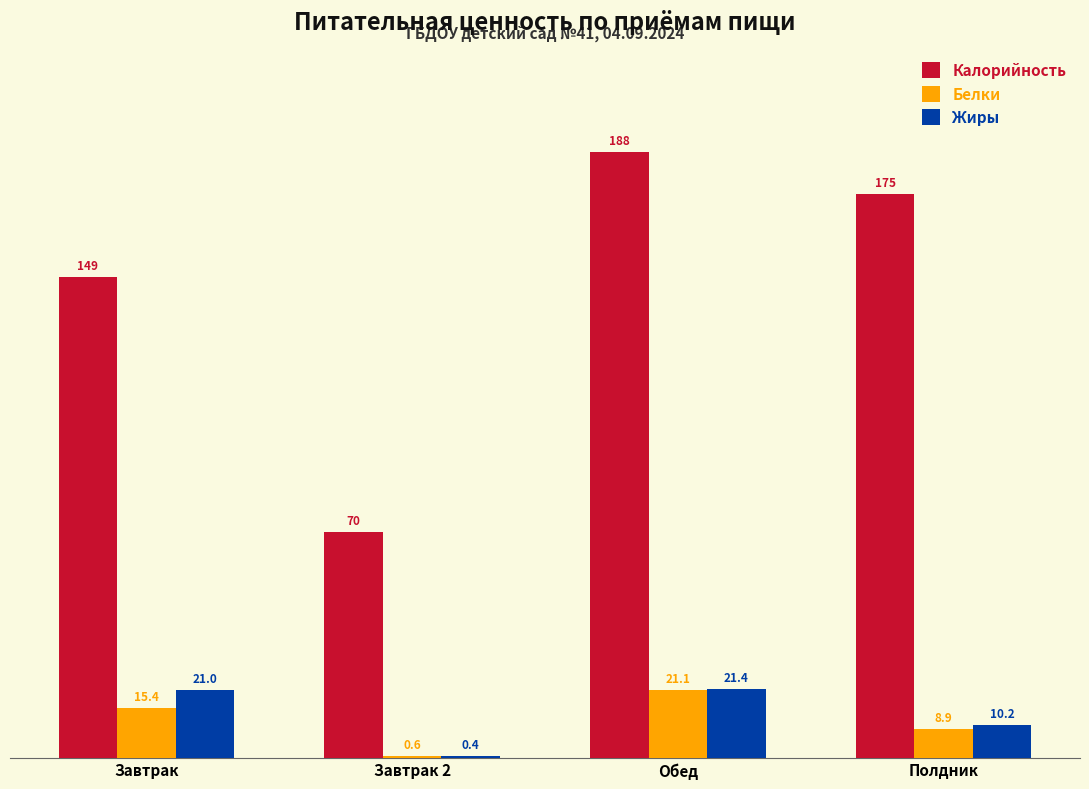

Which series has the widest spread of values?

Калорийность